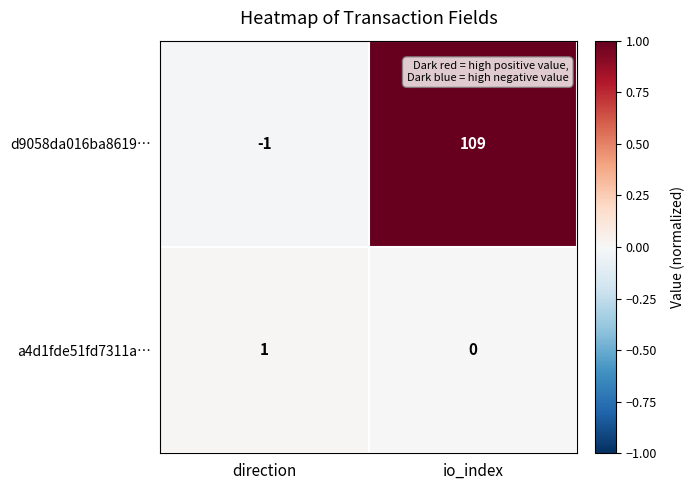

Reading left to right, extract all data points from this chart.

d9058da016ba8619…: -1	109
a4d1fde51fd7311a…: 1	0